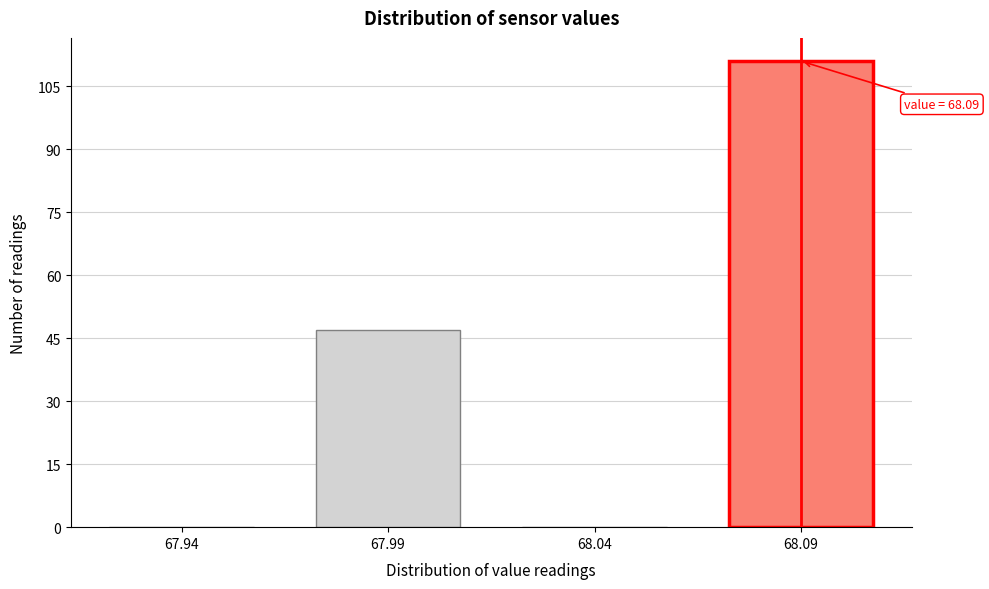

Reading left to right, what are all the values shown in this chart?

67.94=0	67.99=47	68.04=0	68.09=111